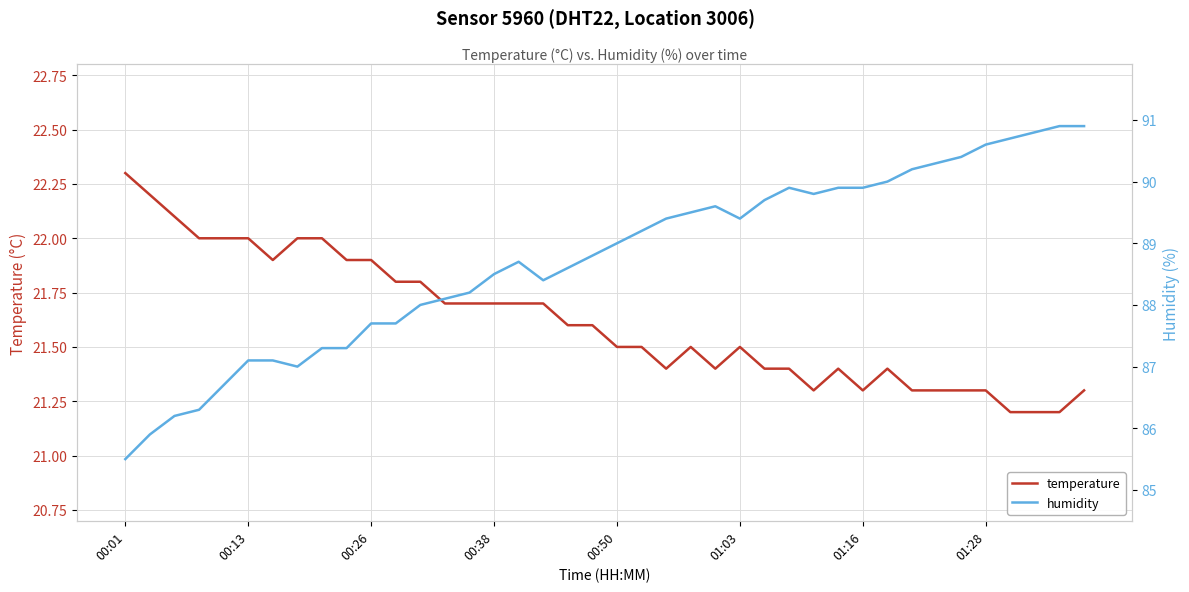

True or false: temperature and humidity cross at least once.

False